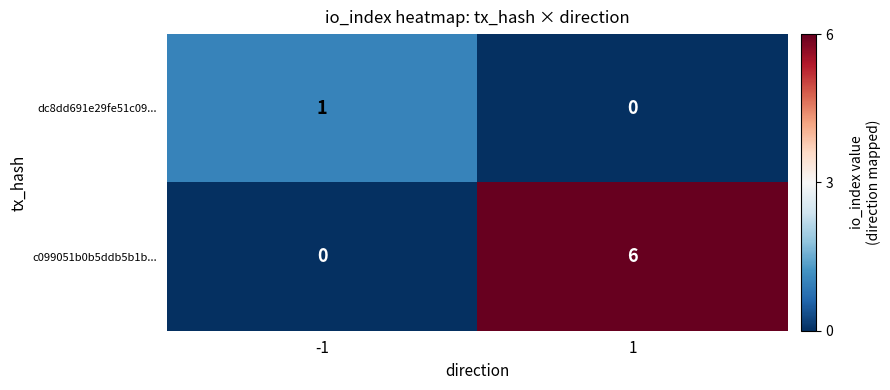

What value does the c099051b0b5ddb5b1b... series have at 1?

6